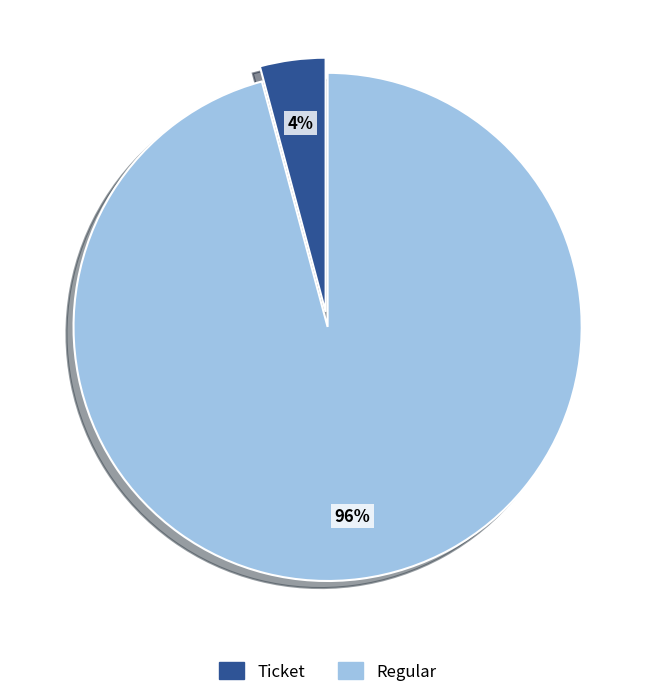

Is the sum of Regular and Ticket greater than half?

Yes